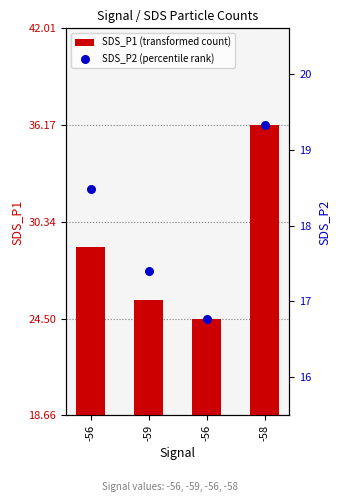

Which series reaches the maximum Y coordinate?

SDS_P1 (transformed count)